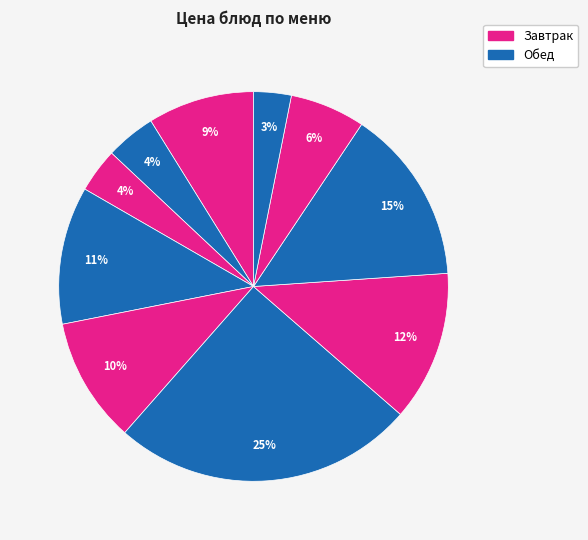

How many segments does this pie chart have?

10